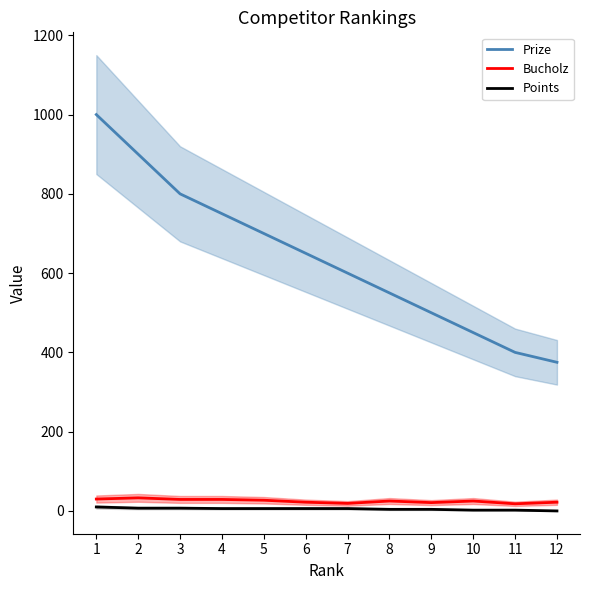

Reading left to right, transcribe all the data shown in this chart.

Prize: 1=1000	2=900	3=800	4=750	5=700	6=650	7=600	8=550	9=500	10=450	11=400	12=375
Bucholz: 1=30	2=33	3=29	4=29	5=27	6=22	7=19	8=25	9=21	10=25	11=18	12=22
Points: 1=10	2=7	3=7	4=6	5=6	6=6	7=6	8=4	9=4	10=2	11=2	12=0